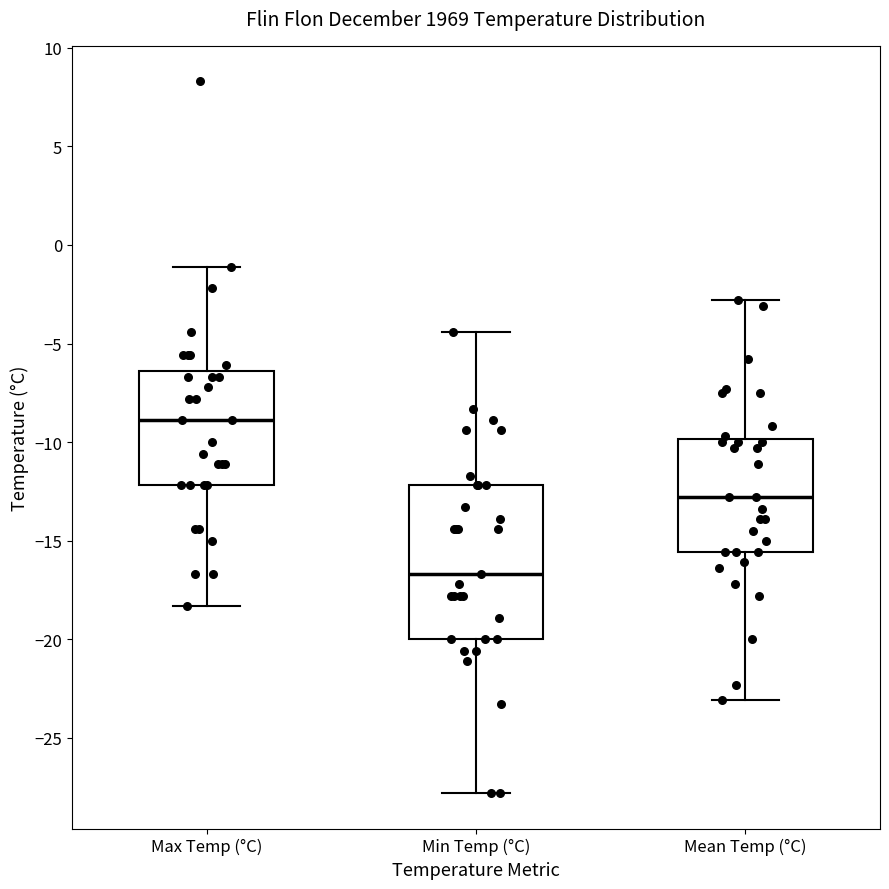

Which box is the tallest, from its lower edge to its upper edge?

Min Temp (°C)